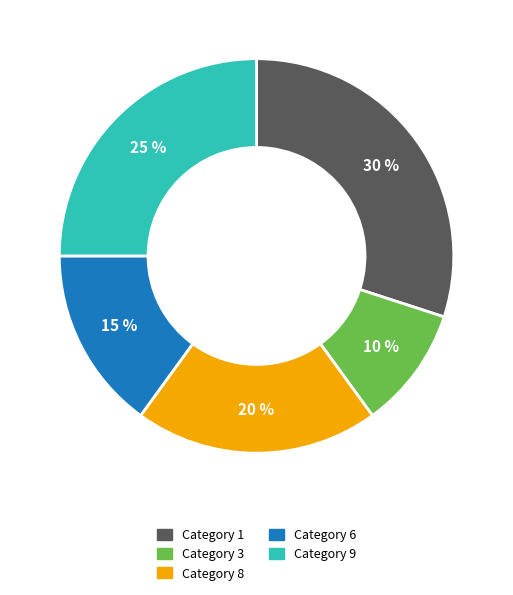

Is there any slice that represents more than half of the pie?

No